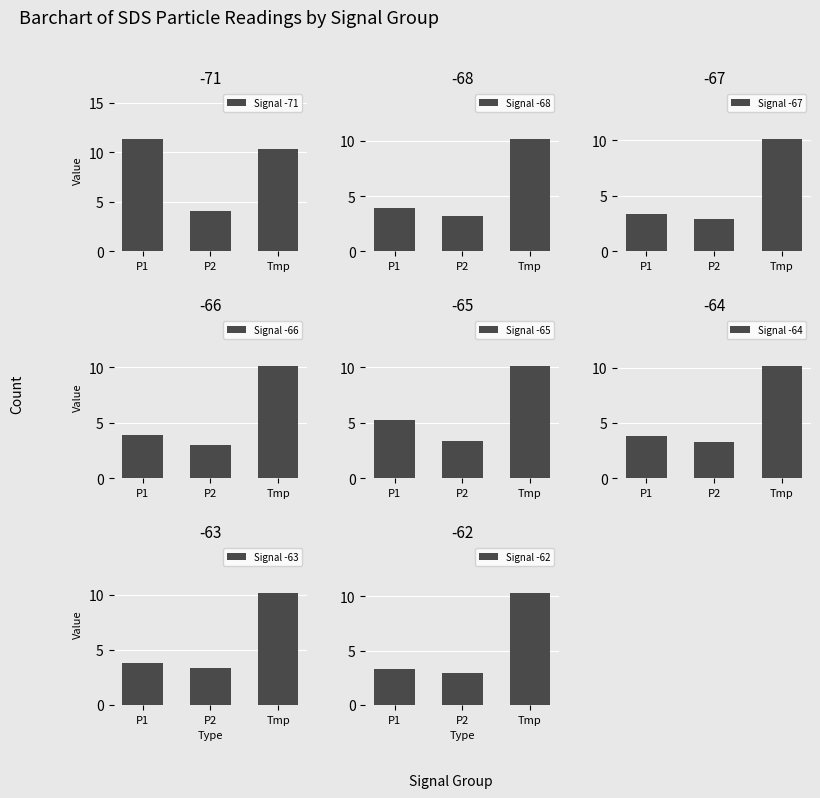

What is the difference between the second highest and minimum values in the Signal -71 series?

6.2